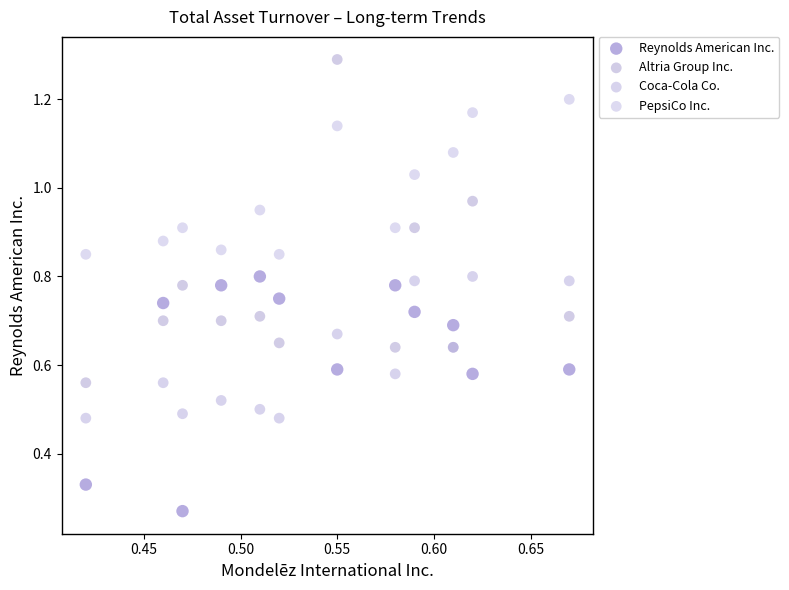

Which series contains the lowest Y value?

Reynolds American Inc.